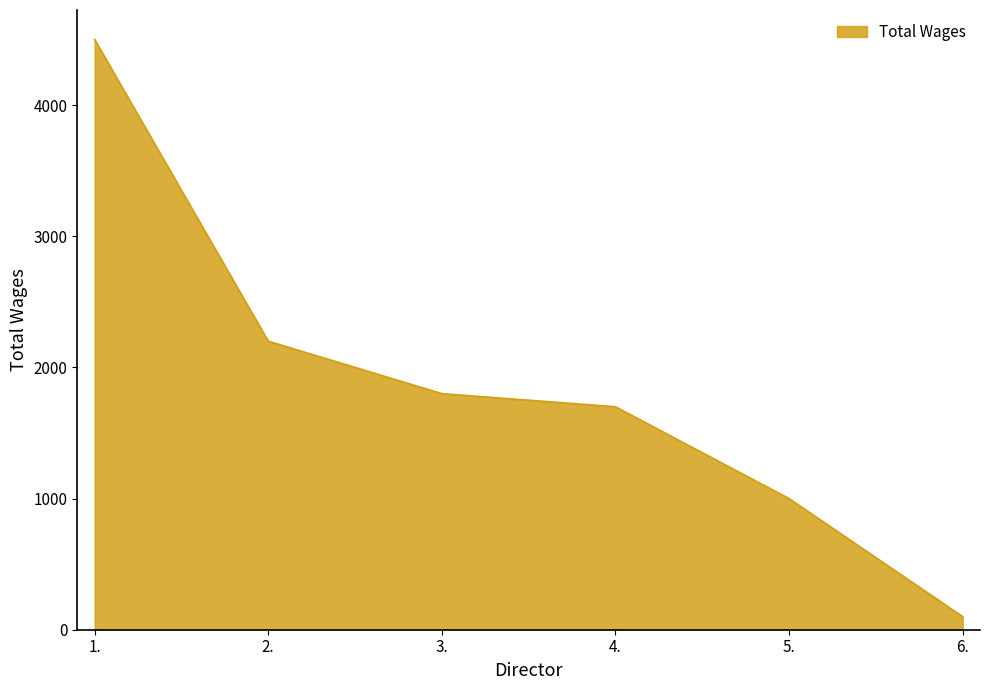

Which has a higher value, 6. or 4.?

4.